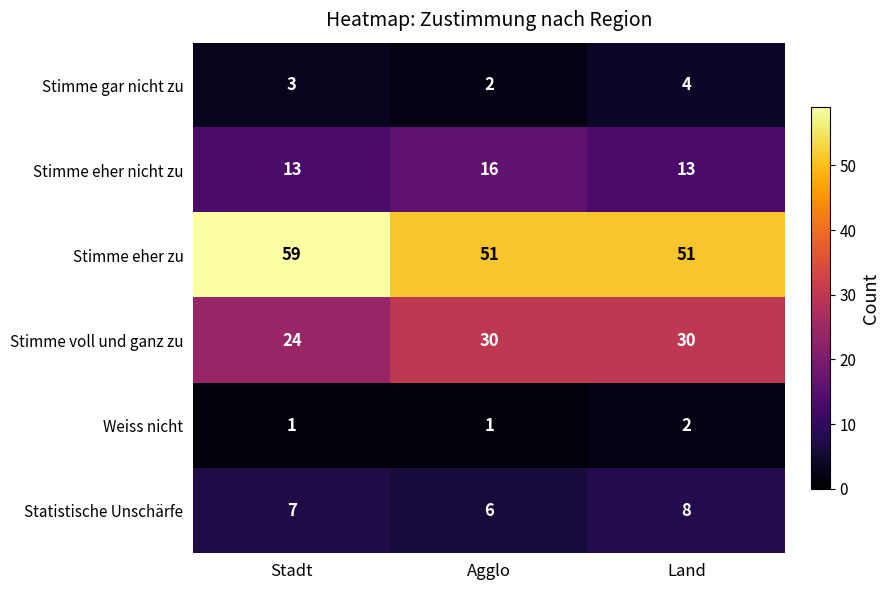

Reading left to right, transcribe all the data shown in this chart.

Stimme gar nicht zu: Stadt=3	Agglo=2	Land=4
Stimme eher nicht zu: Stadt=13	Agglo=16	Land=13
Stimme eher zu: Stadt=59	Agglo=51	Land=51
Stimme voll und ganz zu: Stadt=24	Agglo=30	Land=30
Weiss nicht: Stadt=1	Agglo=1	Land=2
Statistische Unschärfe: Stadt=7	Agglo=6	Land=8